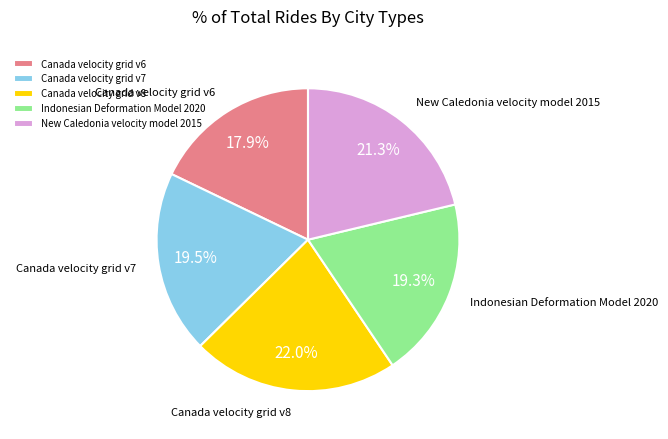

What is the largest slice in the pie chart?

Canada velocity grid v8